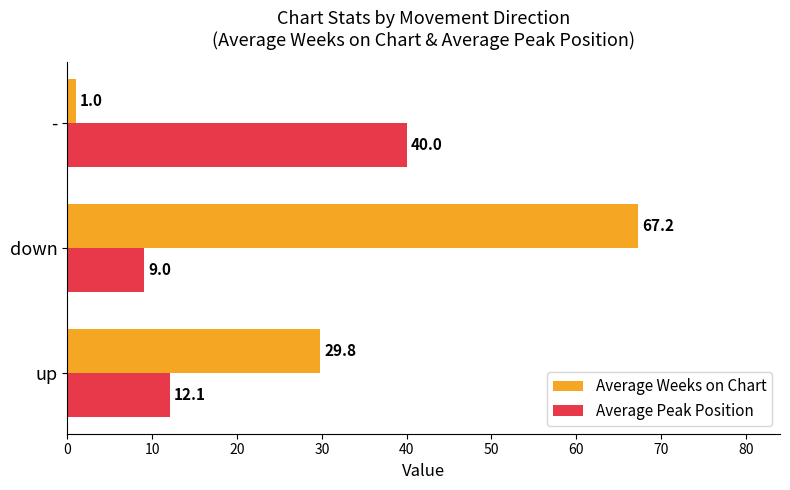

True or false: Average Weeks on Chart has a value of 67.2 at down.

True